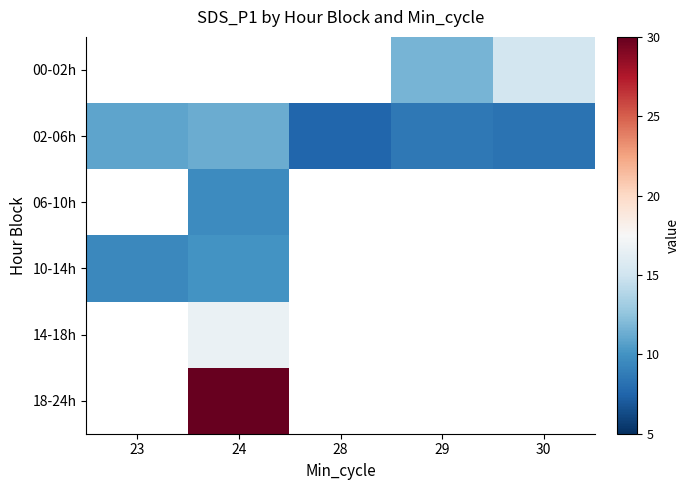

Where is 10-14h nearest to the value 9?

23